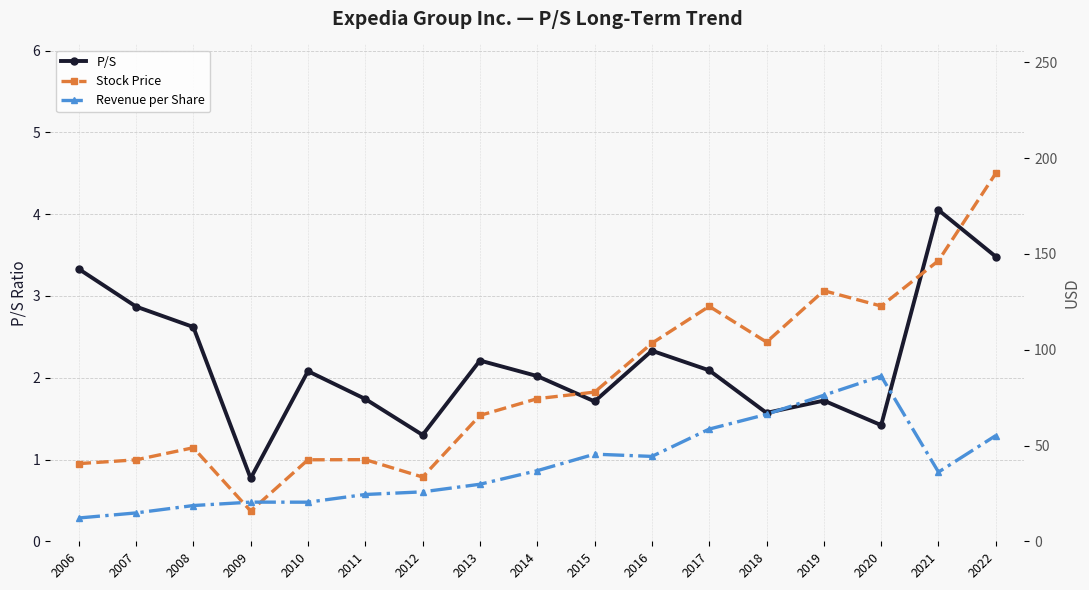

What is the difference between the maximum and minimum values in the Revenue per Share series?

74.0